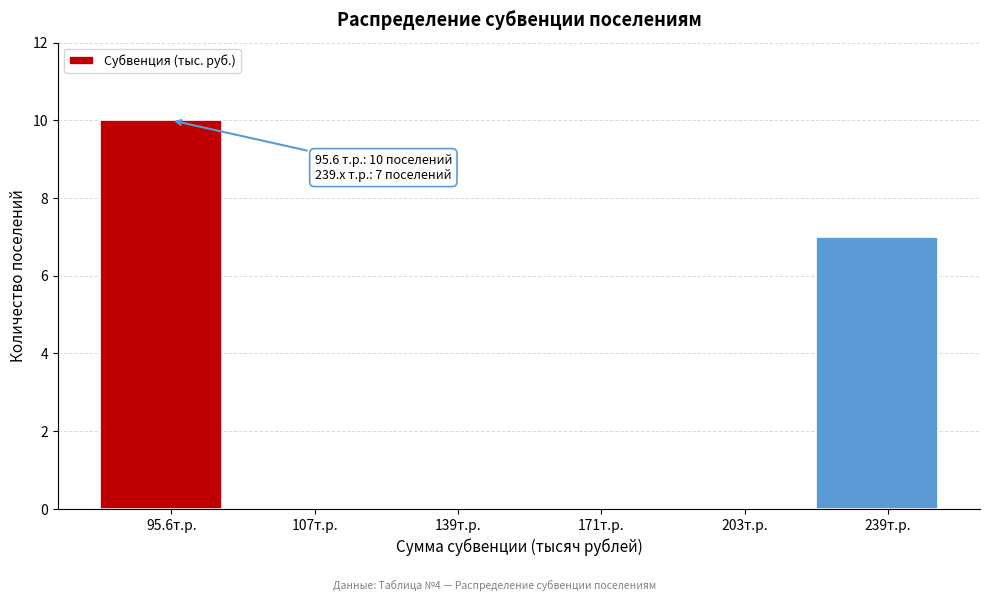

Reading left to right, list all the values displayed in this chart.

95.6т.р.=10	107т.р.=0	139т.р.=0	171т.р.=0	203т.р.=0	239т.р.=7